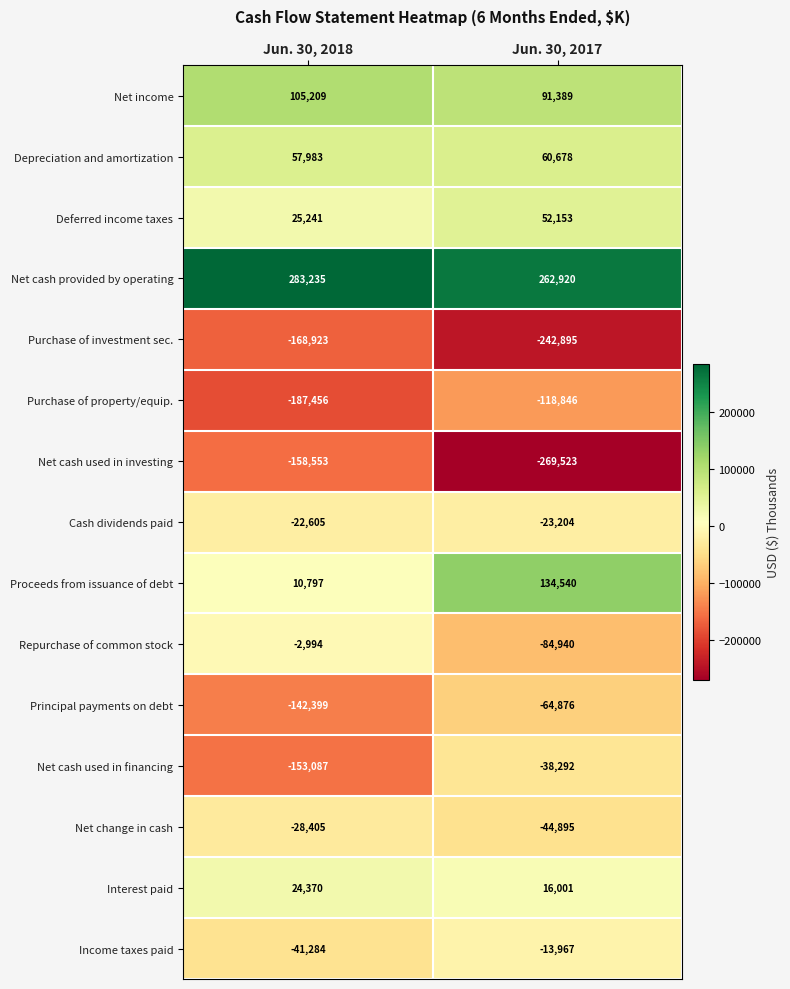

What is the difference between the highest and lowest values at Jun. 30, 2018?

470691